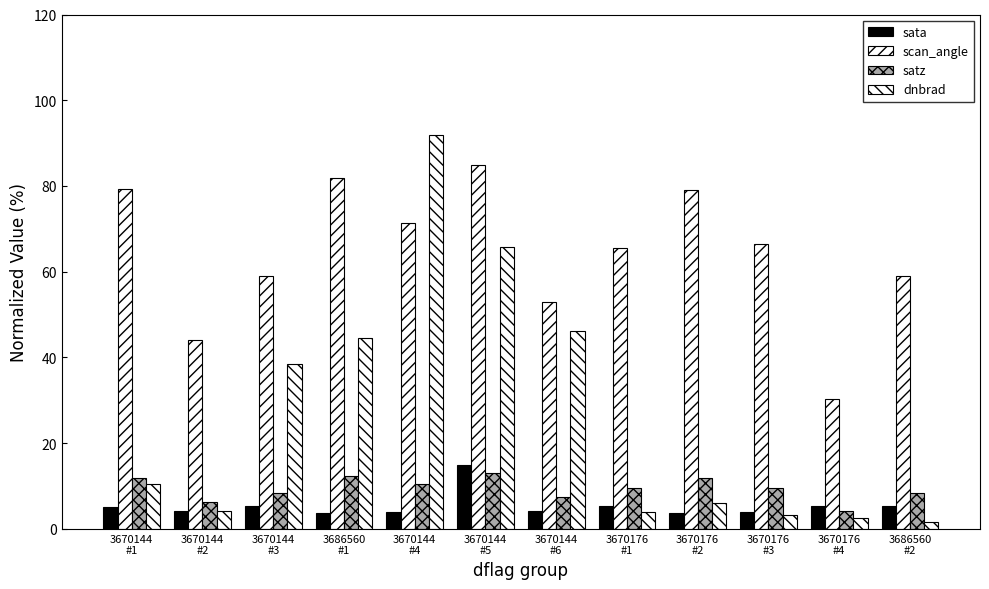

Is it true that satz equals 6.2 at 3670144
#2?

True